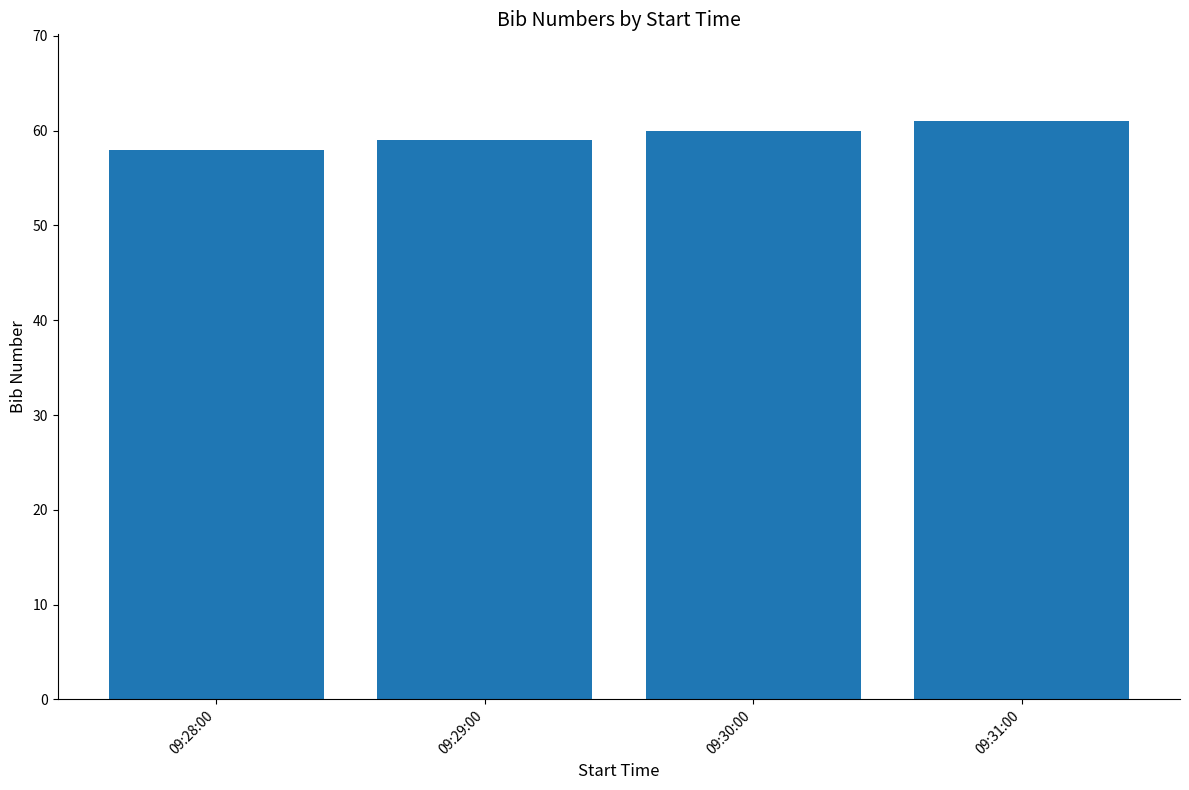

True or false: the data shows 60 at 09:30:00.

True